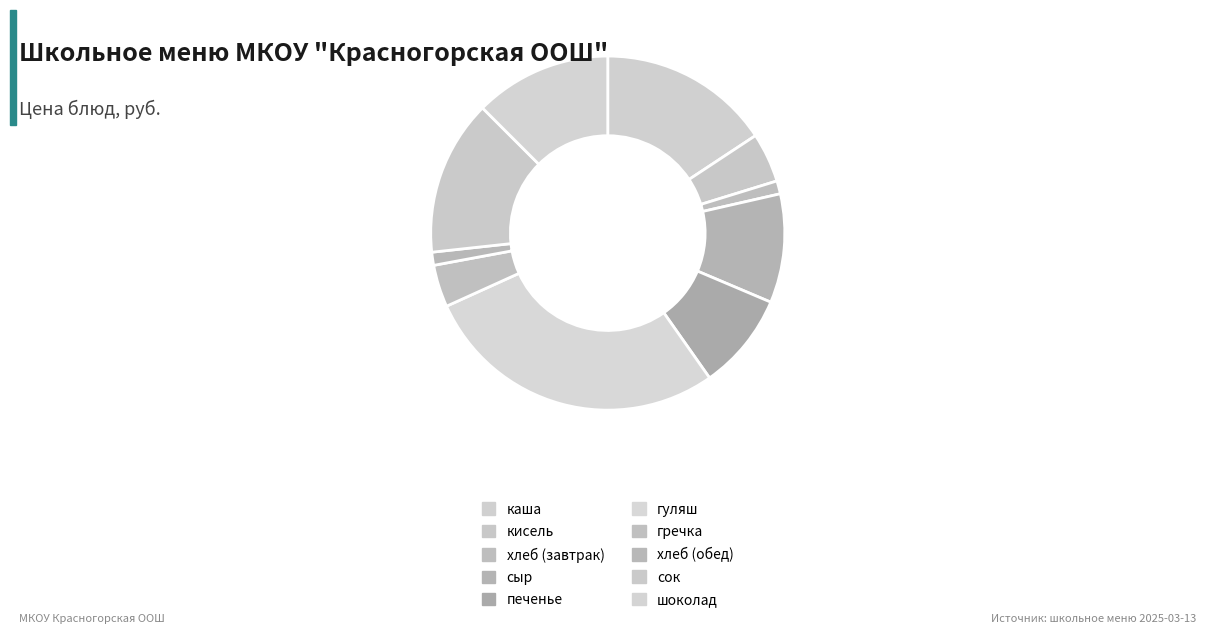

True or false: хлеб (обед) accounts for 11% of the total.

False